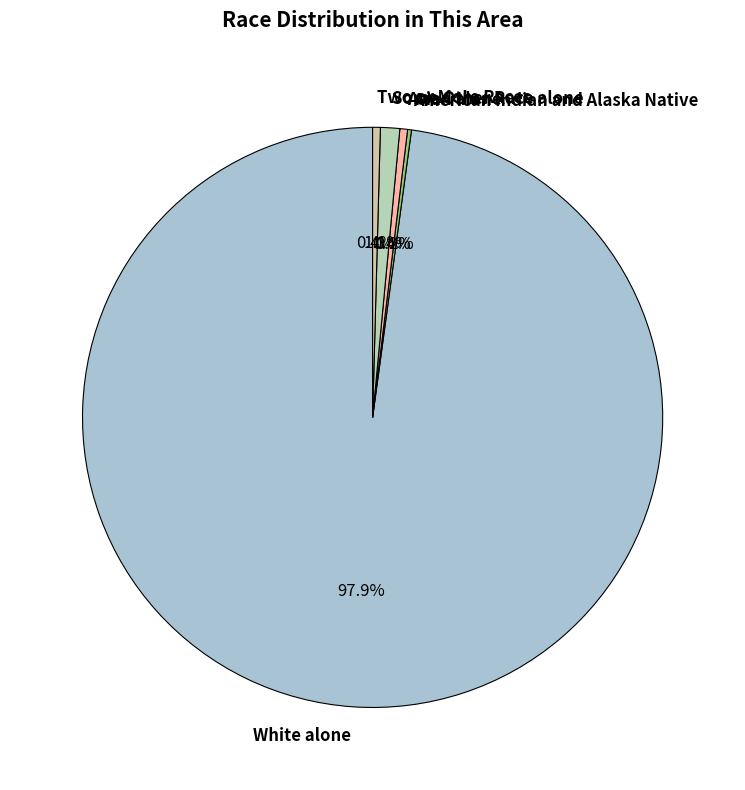

Does Two or More Races account for over 50% of the chart?

No